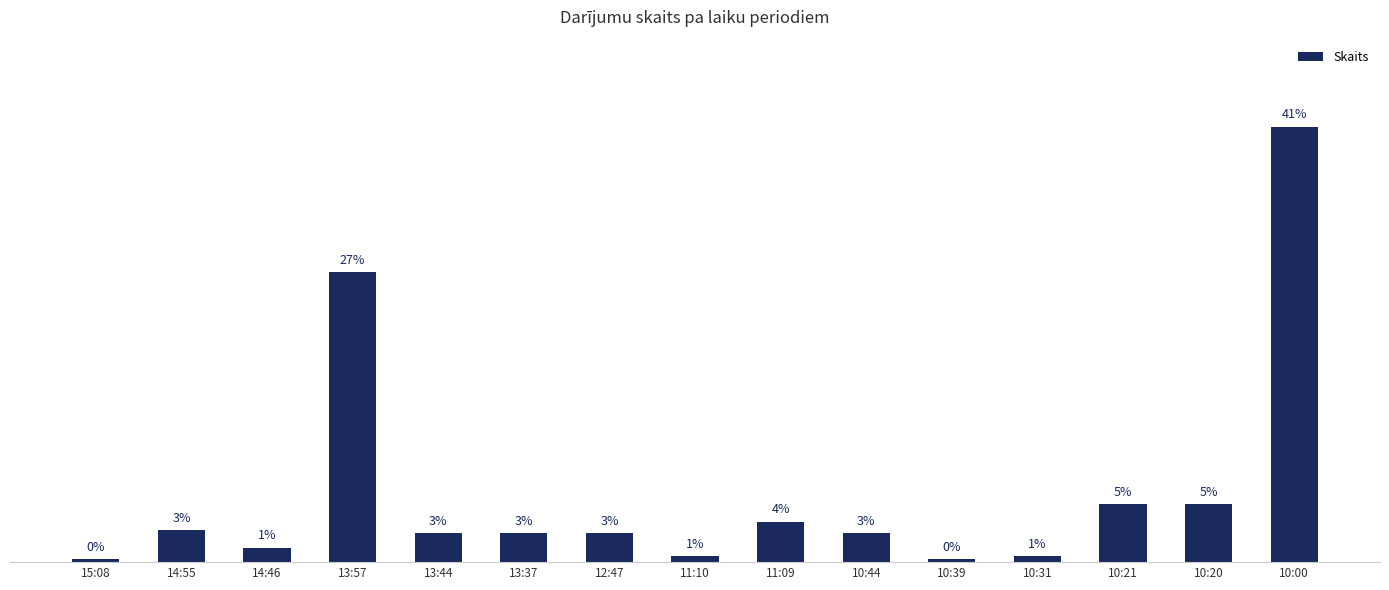

Are the bars horizontal?

No